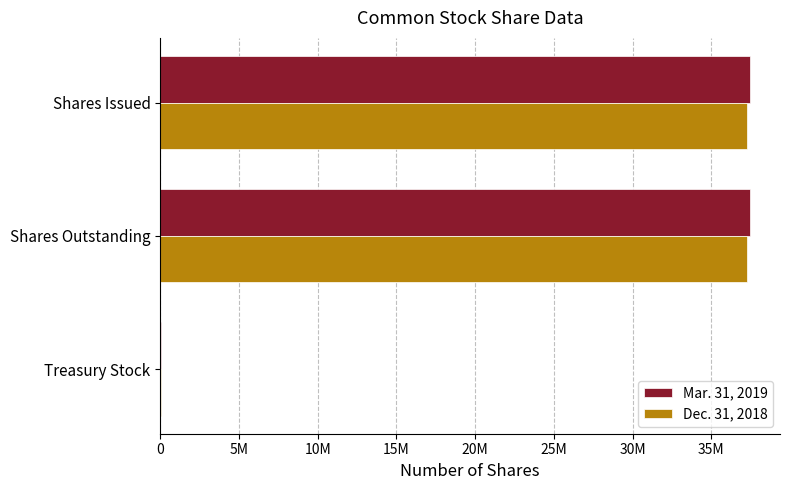

What are all the series names shown in the legend?

Mar. 31, 2019, Dec. 31, 2018